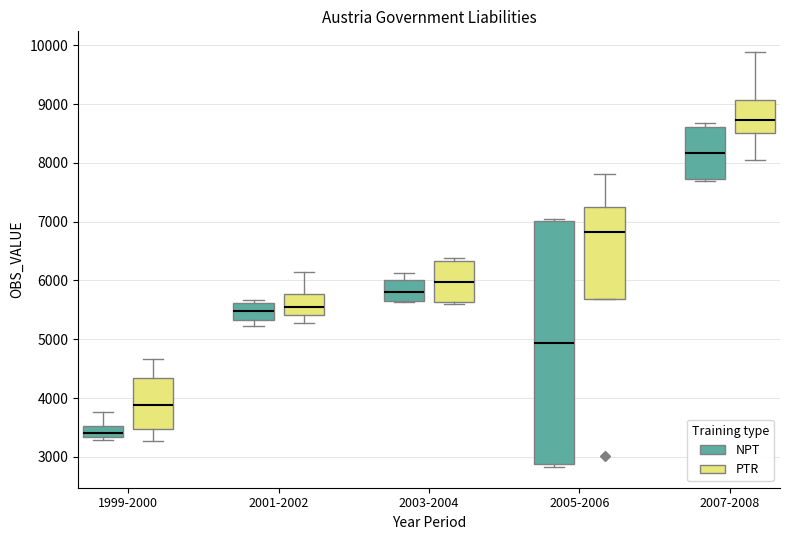

Comparing the boxes themselves (not the whiskers), which one is the tallest?

2005-2006 (NPT)